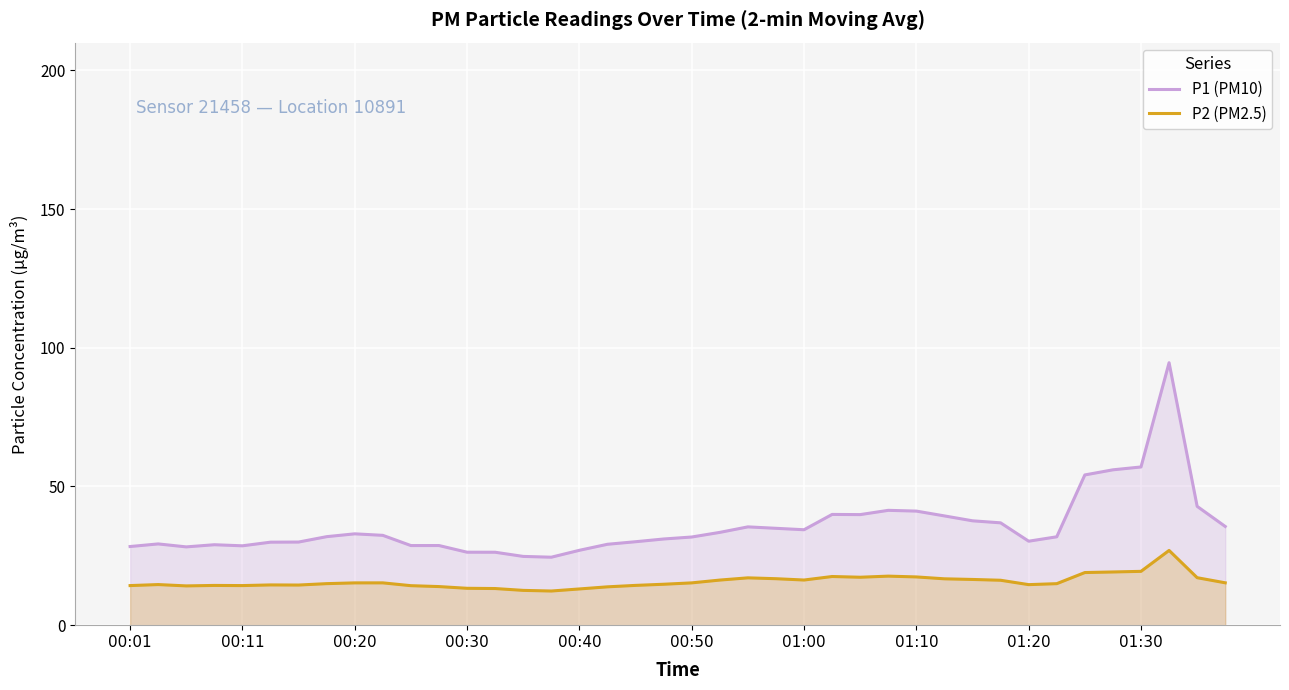

At which category is the sum across all series the highest?

37